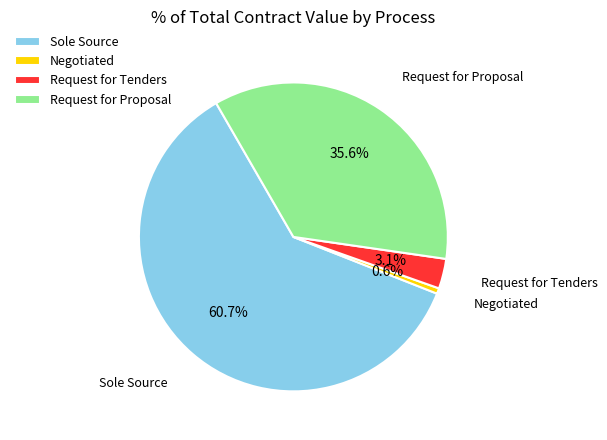

Is there a majority slice in this chart?

Yes